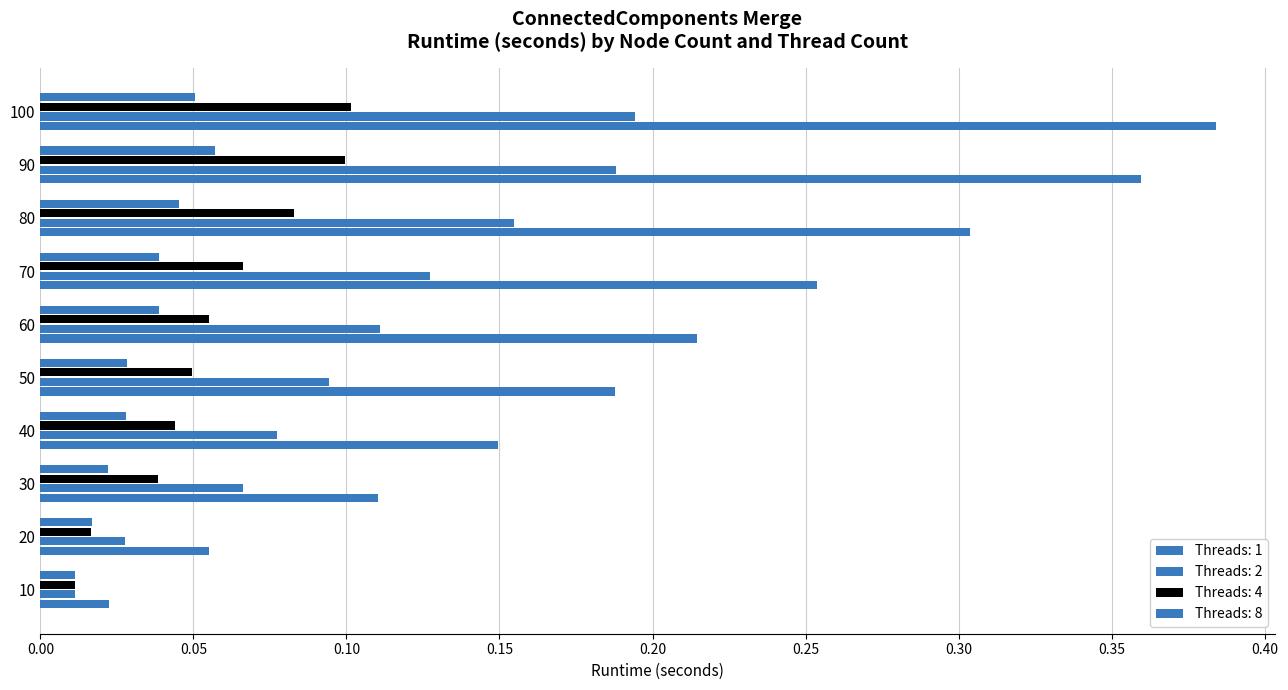

Between 50 and 30, which is larger?

50